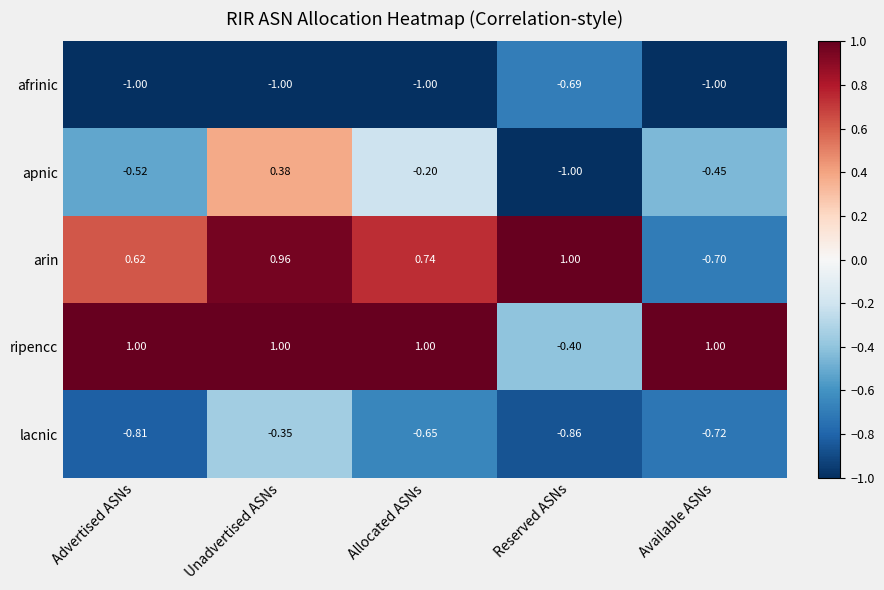

Which series has the widest spread of values?

arin